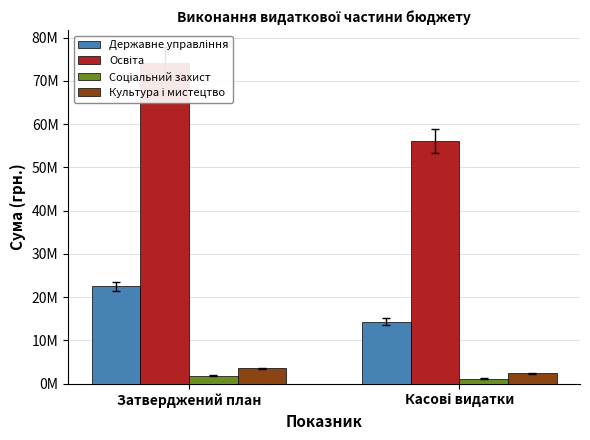

What is the spread (max minus min) of values at Касові видатки?

54881122.8